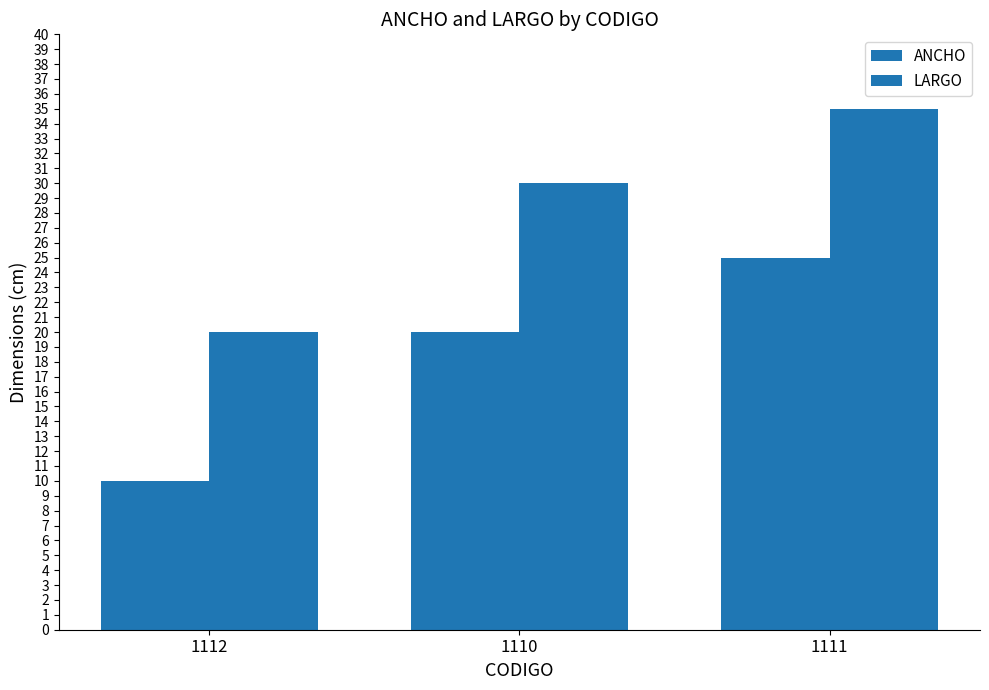

At which category does the chart reach its peak across all series?

1111